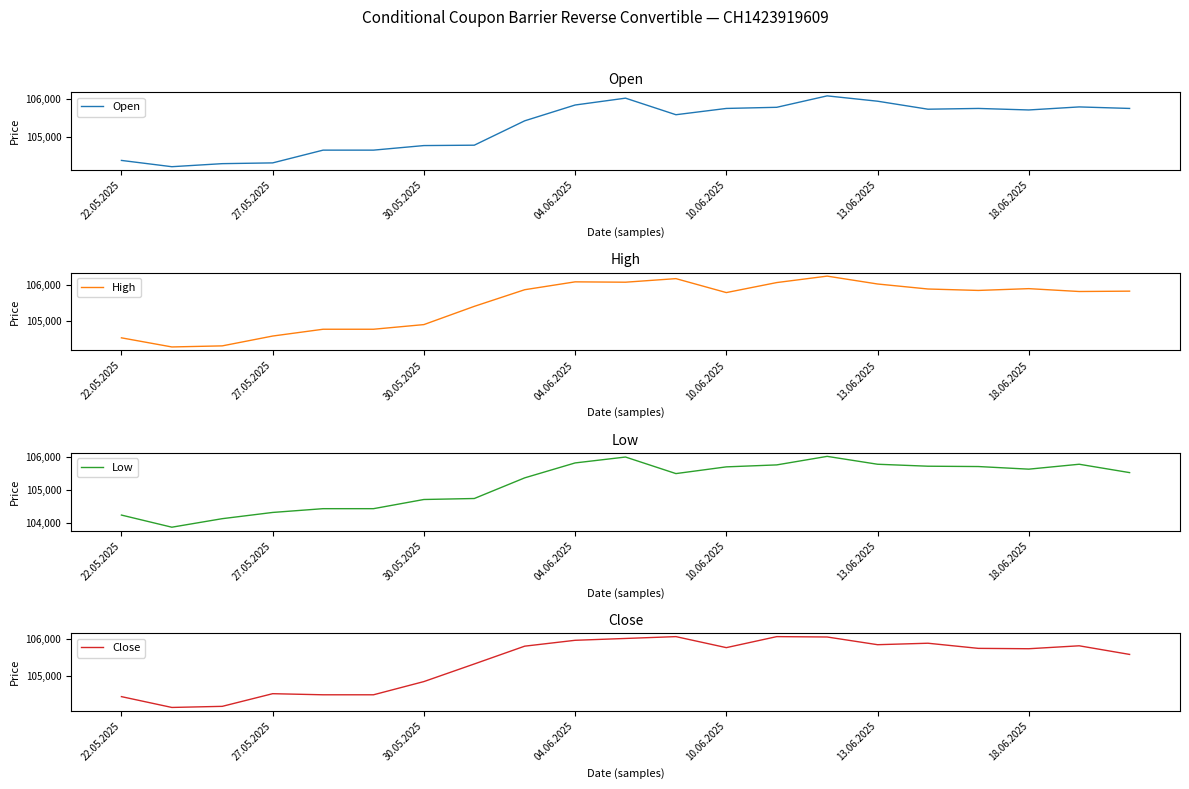

How many values in the Low series are below 105530?

10